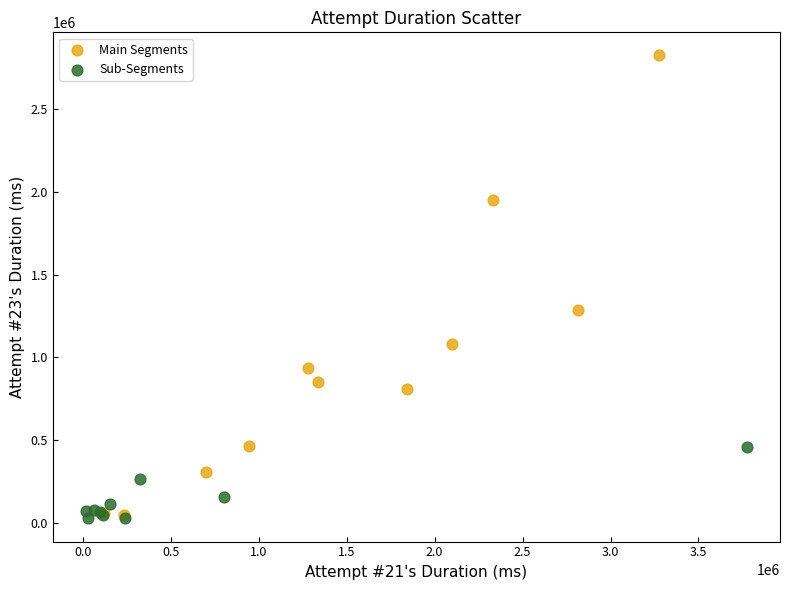

Which series reaches the maximum Y coordinate?

Main Segments